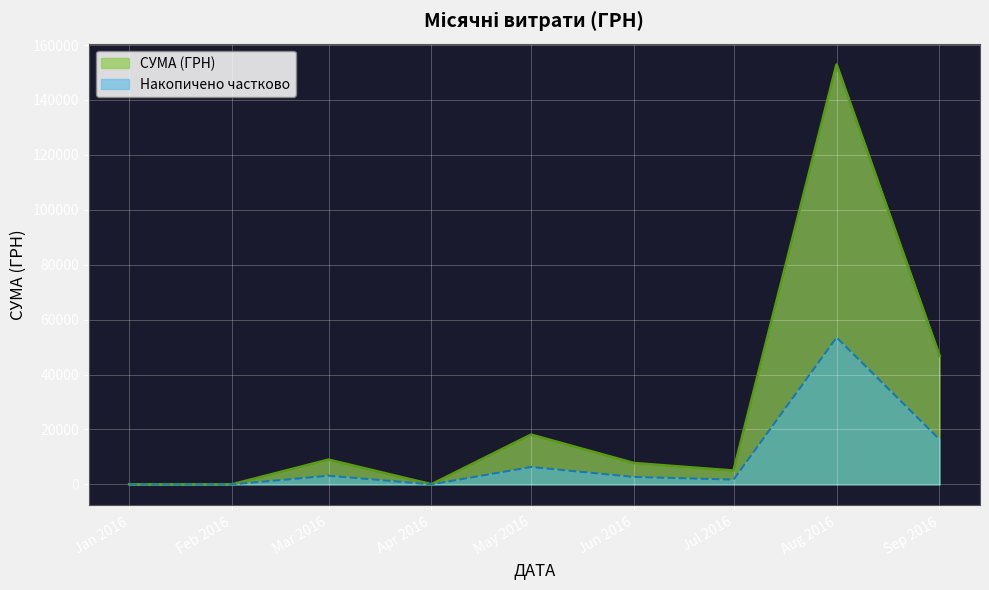

Between Jan 2016 and Sep 2016, which series saw the biggest shift?

СУМА (ГРН)